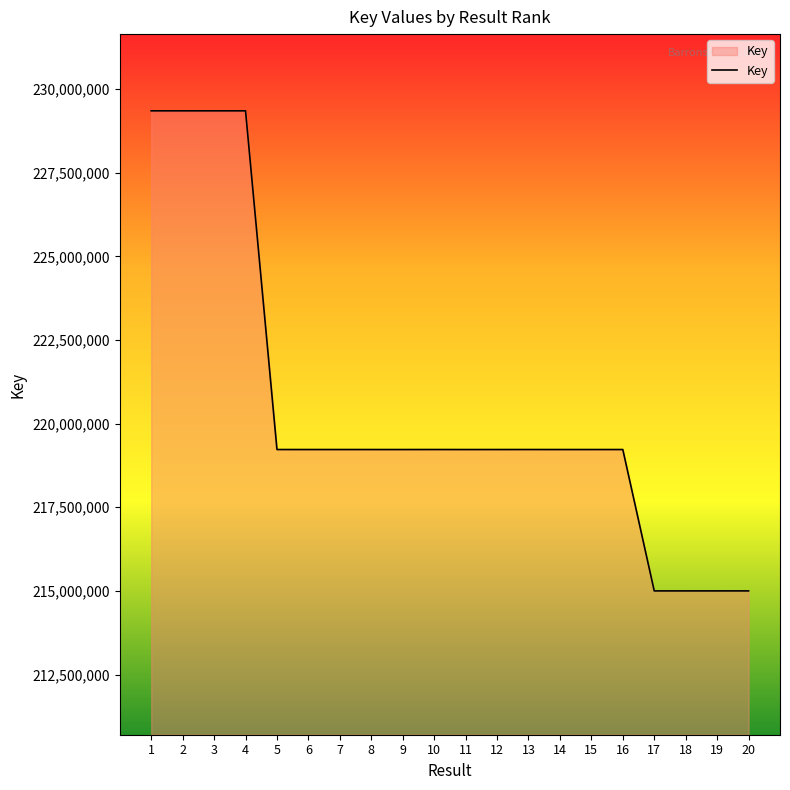

Count the number of data series in this chart.

1